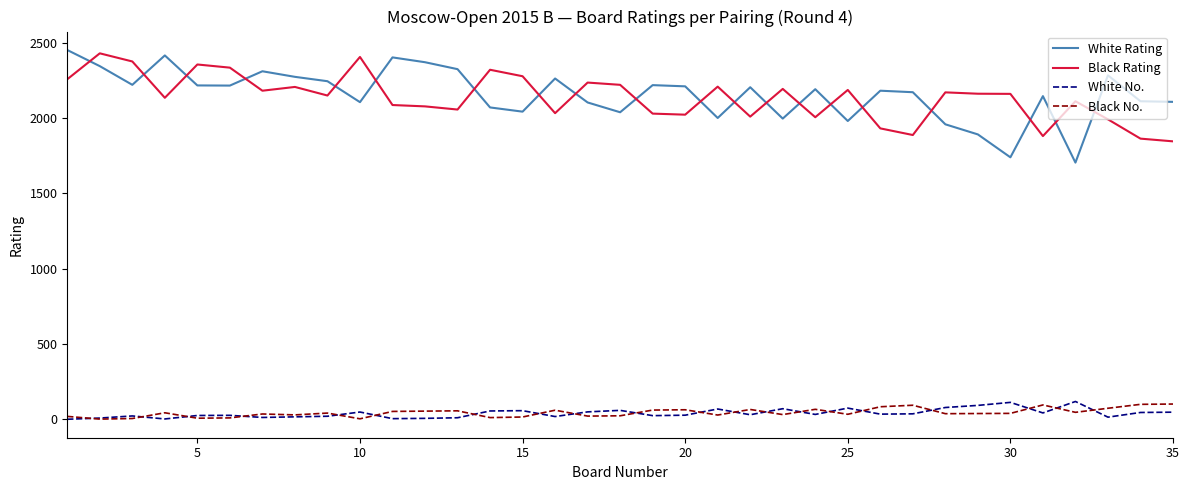

Which series has the widest spread of values?

White Rating